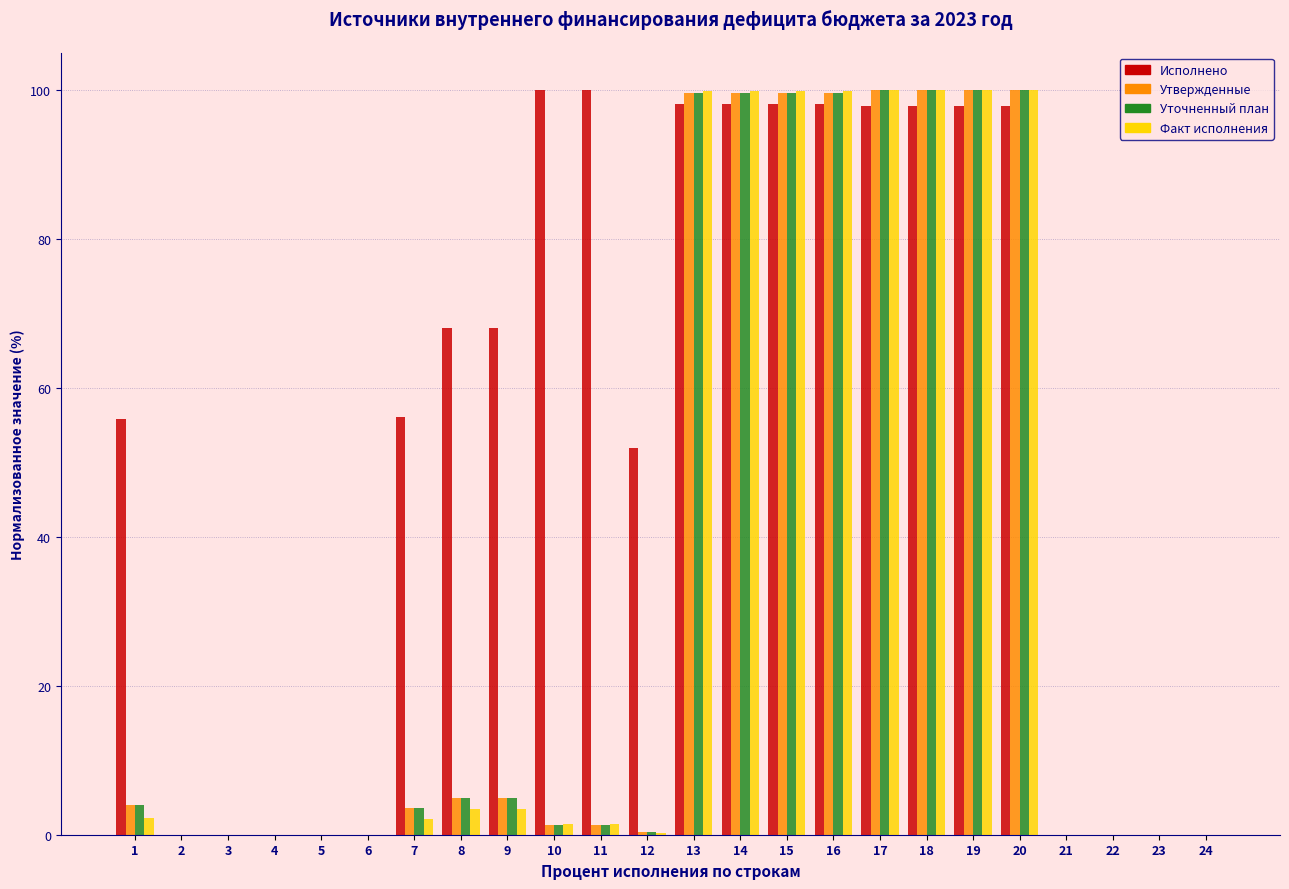

Which series has the largest total across all categories?

Исполнено